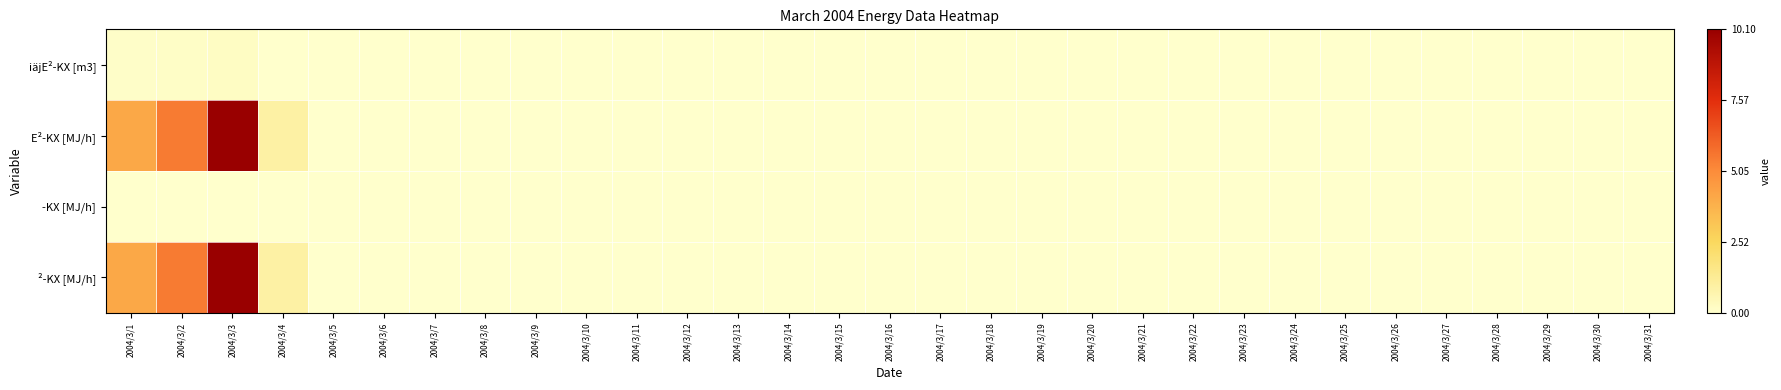

What is the greatest value displayed?

10.1